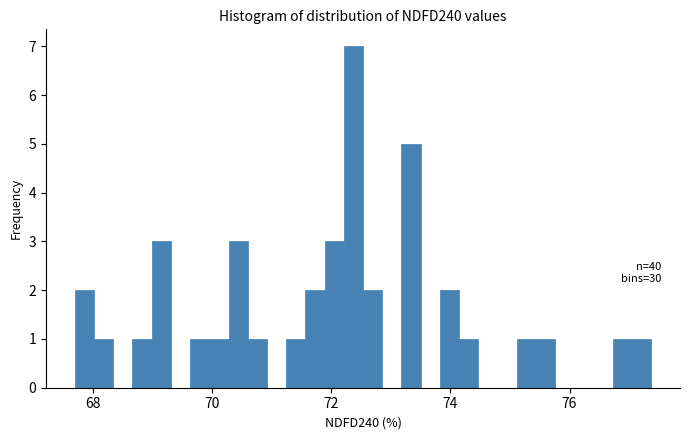

Around what value on the x-axis is the tallest bar? Give the approximate position of its centre, as read against the axis.

72.4